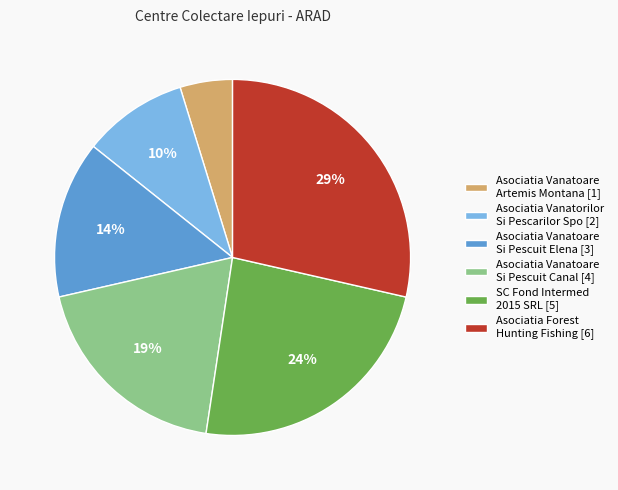

Is there any slice that represents more than half of the pie?

No